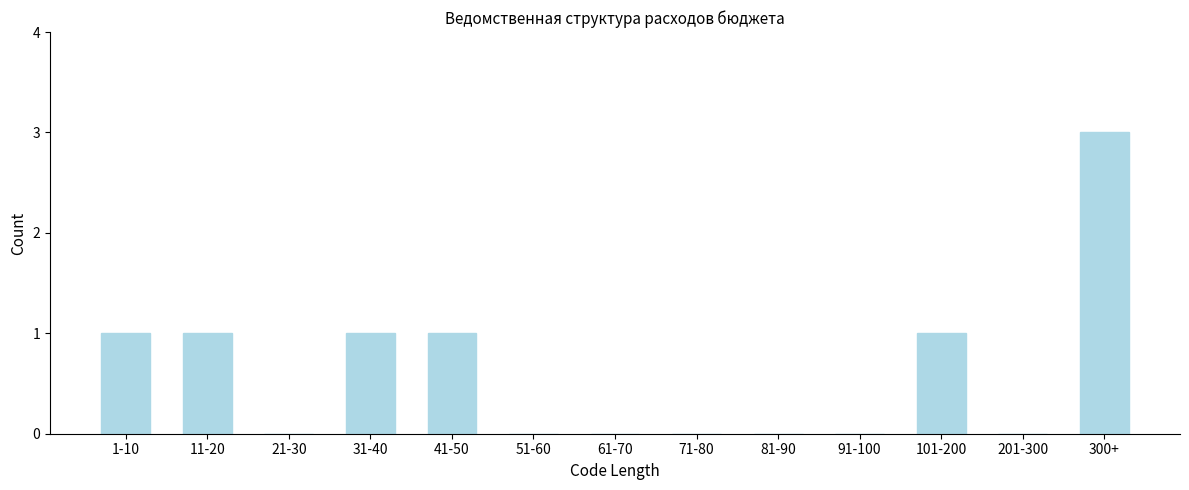

Reading left to right, list all the values displayed in this chart.

1-10=1	11-20=1	21-30=0	31-40=1	41-50=1	51-60=0	61-70=0	71-80=0	81-90=0	91-100=0	101-200=1	201-300=0	300+=3